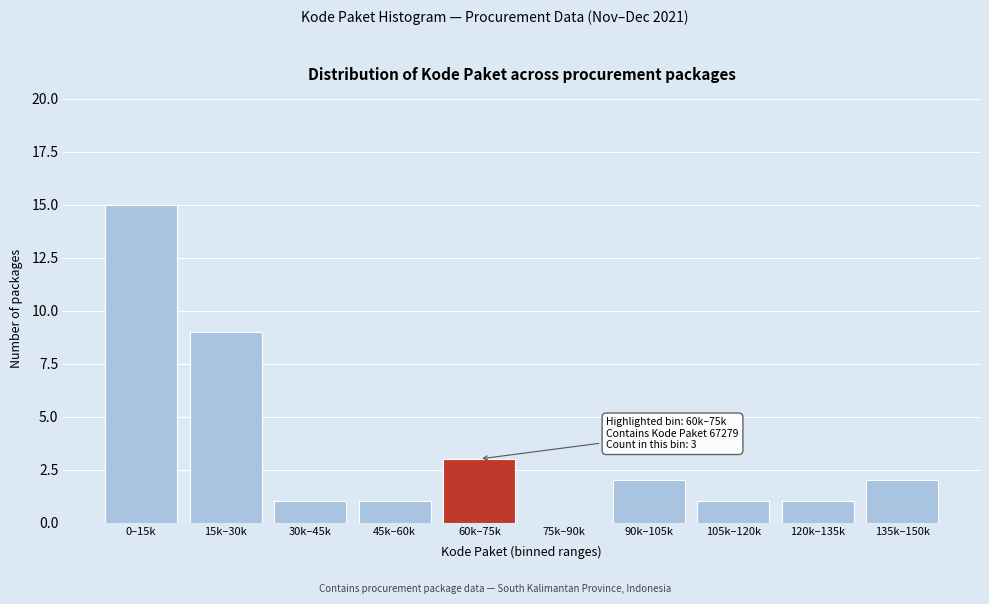

Reading right to left, what are all the values shown in this chart?

135k–150k=2	120k–135k=1	105k–120k=1	90k–105k=2	75k–90k=0	60k–75k=3	45k–60k=1	30k–45k=1	15k–30k=9	0–15k=15